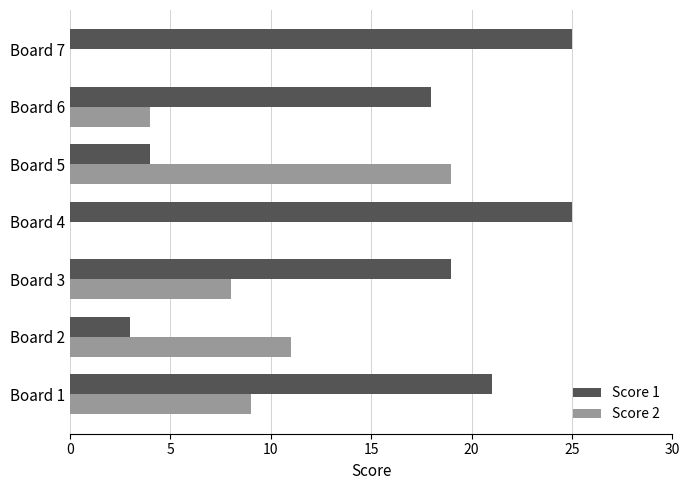

True or false: Score 1 has a value of 1 at Board 5.

False